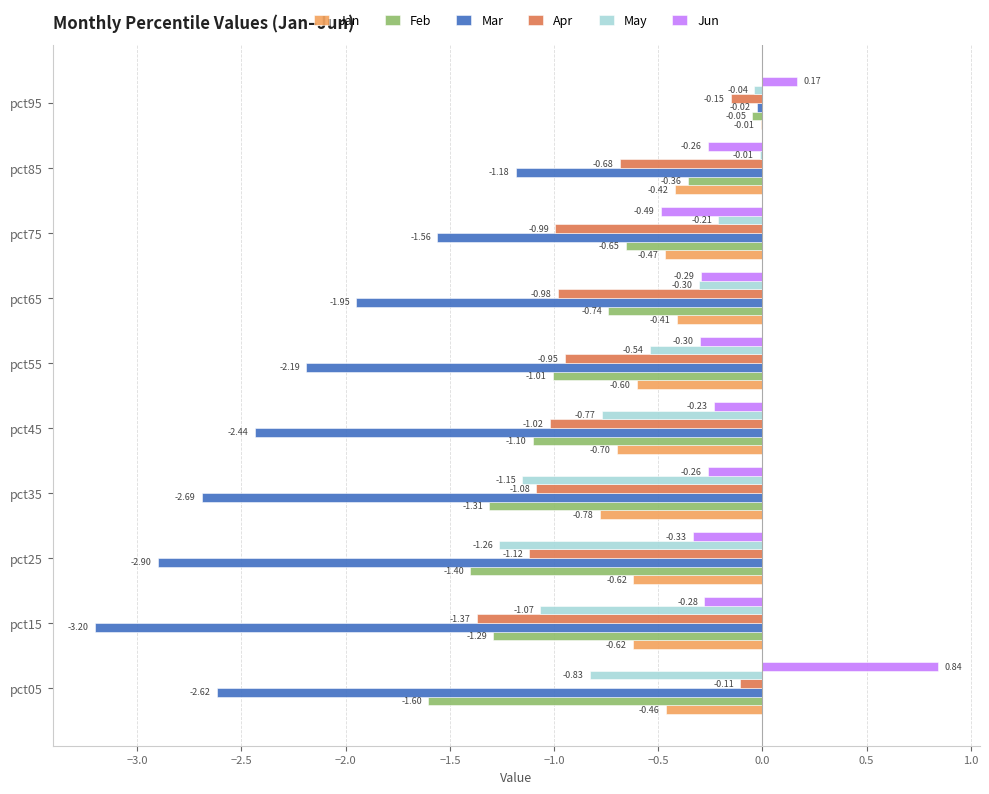

Is the value of Jun at pct95 greater than the value of Jan at pct75?

Yes